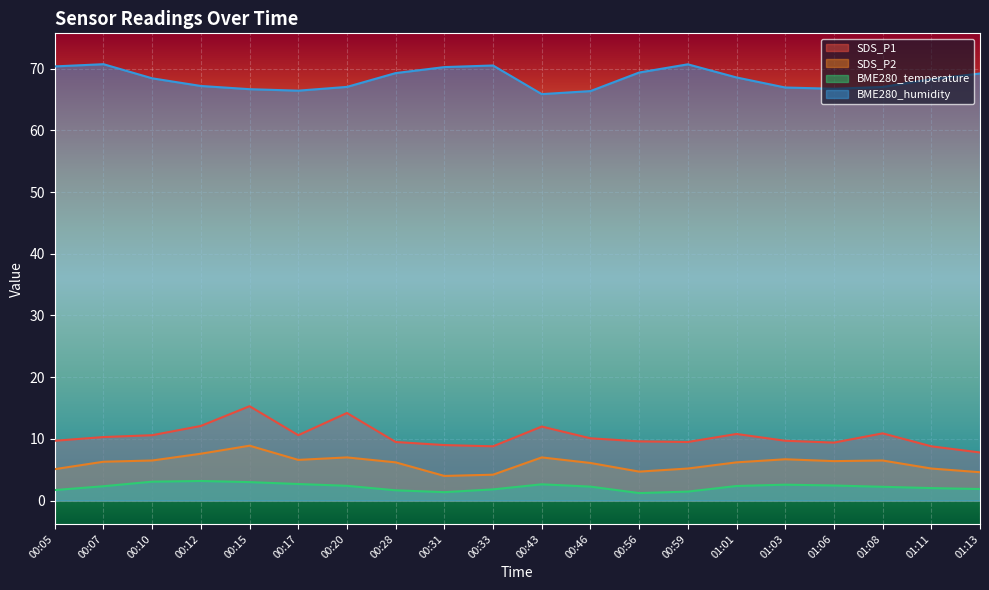

Reading left to right, extract all data points from this chart.

SDS_P1: 00:05=9.7	00:07=10.3	00:10=10.6	00:12=12.1	00:15=15.3	00:17=10.6	00:20=14.2	00:28=9.5	00:31=9.0	00:33=8.8	00:43=12.0	00:46=10.1	00:56=9.6	00:59=9.5	01:01=10.8	01:03=9.7	01:06=9.4	01:08=10.9	01:11=8.8	01:13=7.8
SDS_P2: 00:05=5.1	00:07=6.3	00:10=6.5	00:12=7.6	00:15=8.9	00:17=6.6	00:20=7.0	00:28=6.2	00:31=4.0	00:33=4.2	00:43=7.0	00:46=6.1	00:56=4.7	00:59=5.2	01:01=6.2	01:03=6.7	01:06=6.4	01:08=6.5	01:11=5.2	01:13=4.6
BME280_temperature: 00:05=1.7	00:07=2.3	00:10=3.1	00:12=3.2	00:15=3.0	00:17=2.7	00:20=2.4	00:28=1.7	00:31=1.4	00:33=1.8	00:43=2.6	00:46=2.3	00:56=1.2	00:59=1.5	01:01=2.4	01:03=2.6	01:06=2.5	01:08=2.2	01:11=2.0	01:13=1.9
BME280_humidity: 00:05=70.4	00:07=70.7	00:10=68.4	00:12=67.2	00:15=66.7	00:17=66.4	00:20=67.0	00:28=69.3	00:31=70.2	00:33=70.5	00:43=65.9	00:46=66.4	00:56=69.4	00:59=70.7	01:01=68.6	01:03=66.9	01:06=66.7	01:08=67.0	01:11=68.3	01:13=69.2